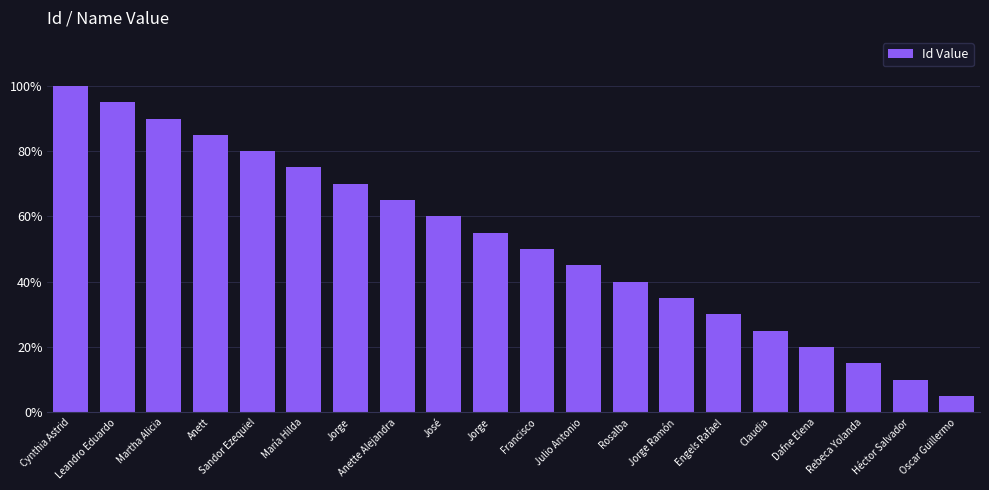

Which has a higher value, Julio Antonio or Héctor Salvador?

Julio Antonio